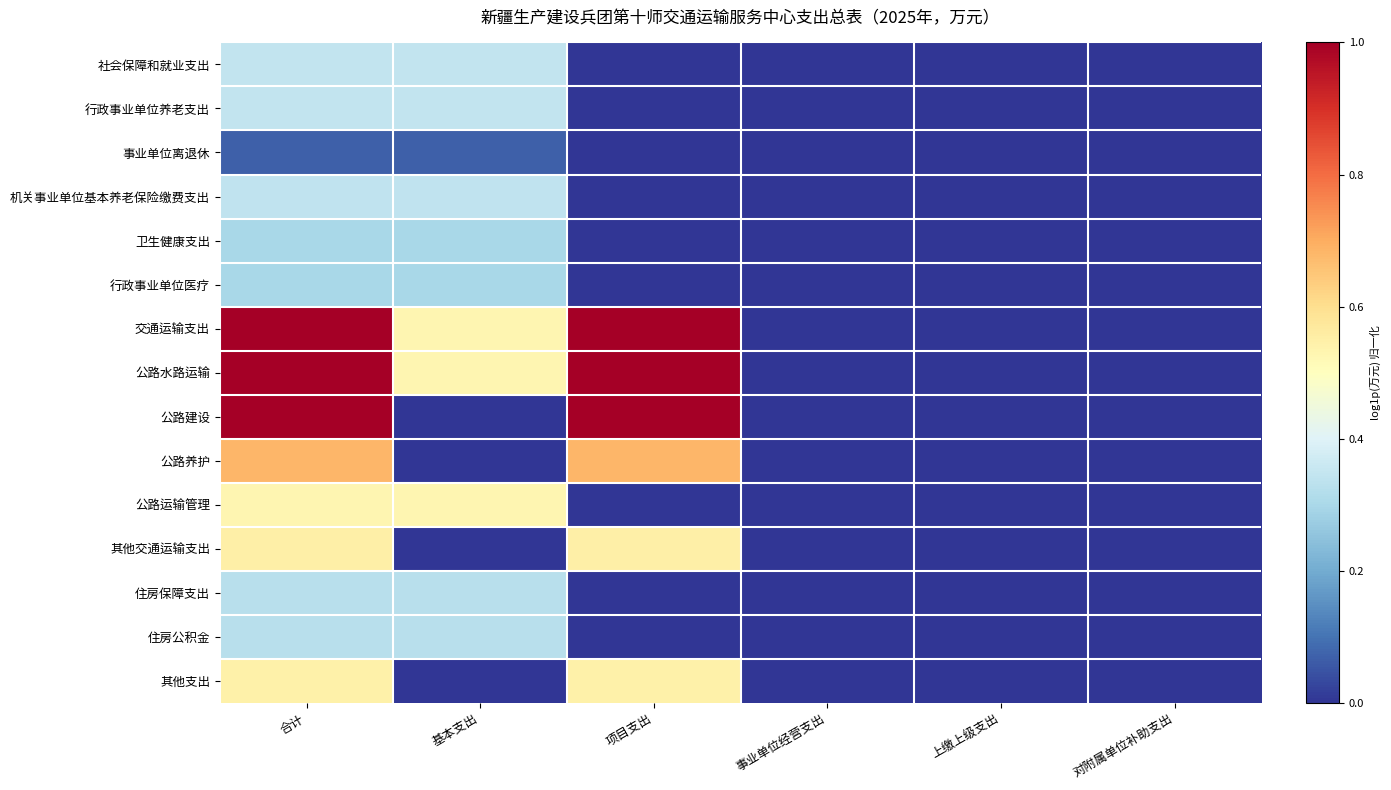

Reading left to right, transcribe all the data shown in this chart.

社会保障和就业支出: 合计=0.3	基本支出=0.3	项目支出=0.0	事业单位经营支出=0.0	上缴上级支出=0.0	对附属单位补助支出=0.0
行政事业单位养老支出: 合计=0.3	基本支出=0.3	项目支出=0.0	事业单位经营支出=0.0	上缴上级支出=0.0	对附属单位补助支出=0.0
事业单位离退休: 合计=0.1	基本支出=0.1	项目支出=0.0	事业单位经营支出=0.0	上缴上级支出=0.0	对附属单位补助支出=0.0
机关事业单位基本养老保险缴费支出: 合计=0.3	基本支出=0.3	项目支出=0.0	事业单位经营支出=0.0	上缴上级支出=0.0	对附属单位补助支出=0.0
卫生健康支出: 合计=0.3	基本支出=0.3	项目支出=0.0	事业单位经营支出=0.0	上缴上级支出=0.0	对附属单位补助支出=0.0
行政事业单位医疗: 合计=0.3	基本支出=0.3	项目支出=0.0	事业单位经营支出=0.0	上缴上级支出=0.0	对附属单位补助支出=0.0
交通运输支出: 合计=1.0	基本支出=0.5	项目支出=1.0	事业单位经营支出=0.0	上缴上级支出=0.0	对附属单位补助支出=0.0
公路水路运输: 合计=1.0	基本支出=0.5	项目支出=1.0	事业单位经营支出=0.0	上缴上级支出=0.0	对附属单位补助支出=0.0
公路建设: 合计=1.0	基本支出=0.0	项目支出=1.0	事业单位经营支出=0.0	上缴上级支出=0.0	对附属单位补助支出=0.0
公路养护: 合计=0.7	基本支出=0.0	项目支出=0.7	事业单位经营支出=0.0	上缴上级支出=0.0	对附属单位补助支出=0.0
公路运输管理: 合计=0.5	基本支出=0.5	项目支出=0.0	事业单位经营支出=0.0	上缴上级支出=0.0	对附属单位补助支出=0.0
其他交通运输支出: 合计=0.5	基本支出=0.0	项目支出=0.5	事业单位经营支出=0.0	上缴上级支出=0.0	对附属单位补助支出=0.0
住房保障支出: 合计=0.3	基本支出=0.3	项目支出=0.0	事业单位经营支出=0.0	上缴上级支出=0.0	对附属单位补助支出=0.0
住房公积金: 合计=0.3	基本支出=0.3	项目支出=0.0	事业单位经营支出=0.0	上缴上级支出=0.0	对附属单位补助支出=0.0
其他支出: 合计=0.5	基本支出=0.0	项目支出=0.5	事业单位经营支出=0.0	上缴上级支出=0.0	对附属单位补助支出=0.0